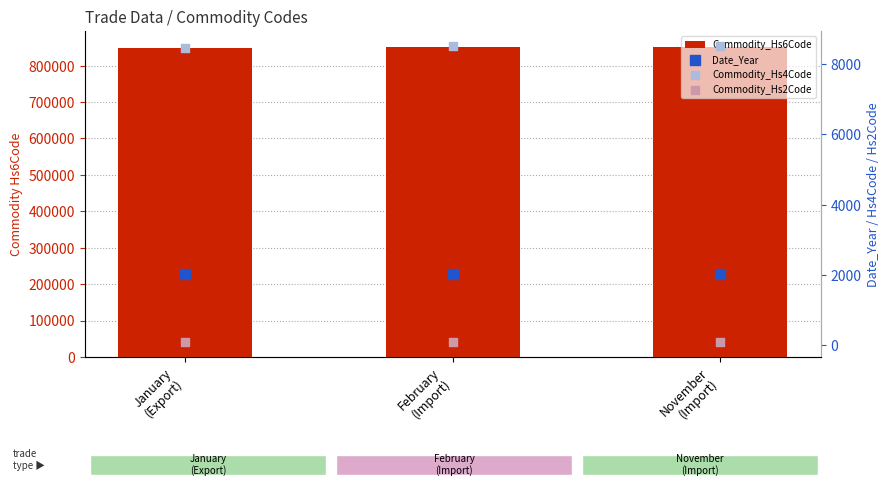

At which category is the sum across all series the highest?

November
(Import)